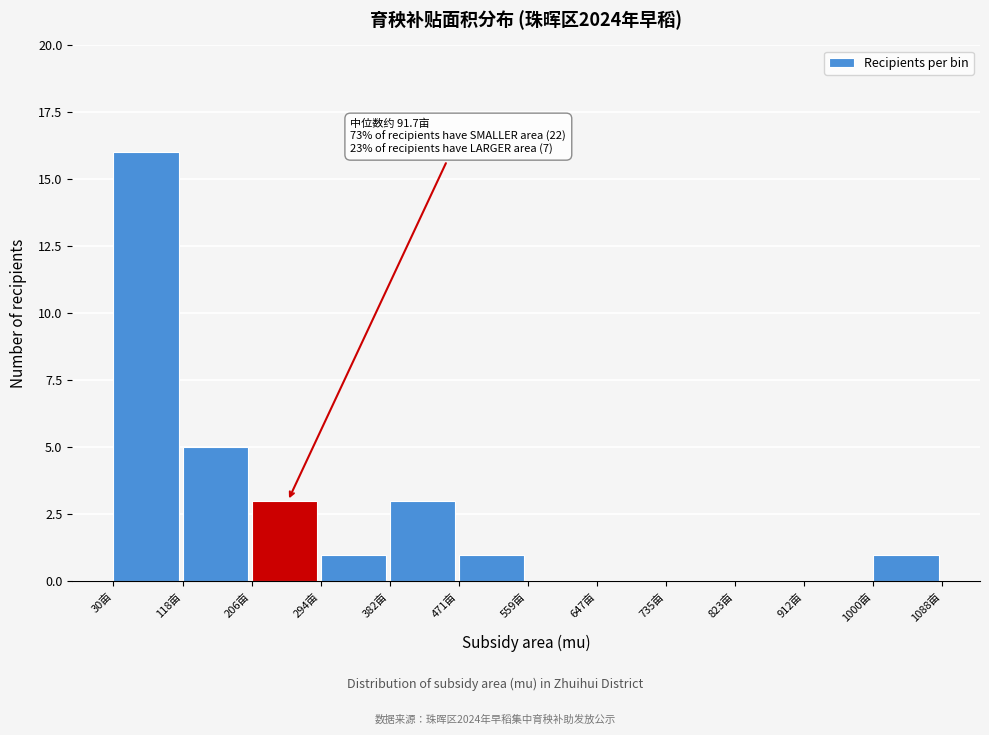

Which range on the x-axis has the tallest bar?

30 to 120